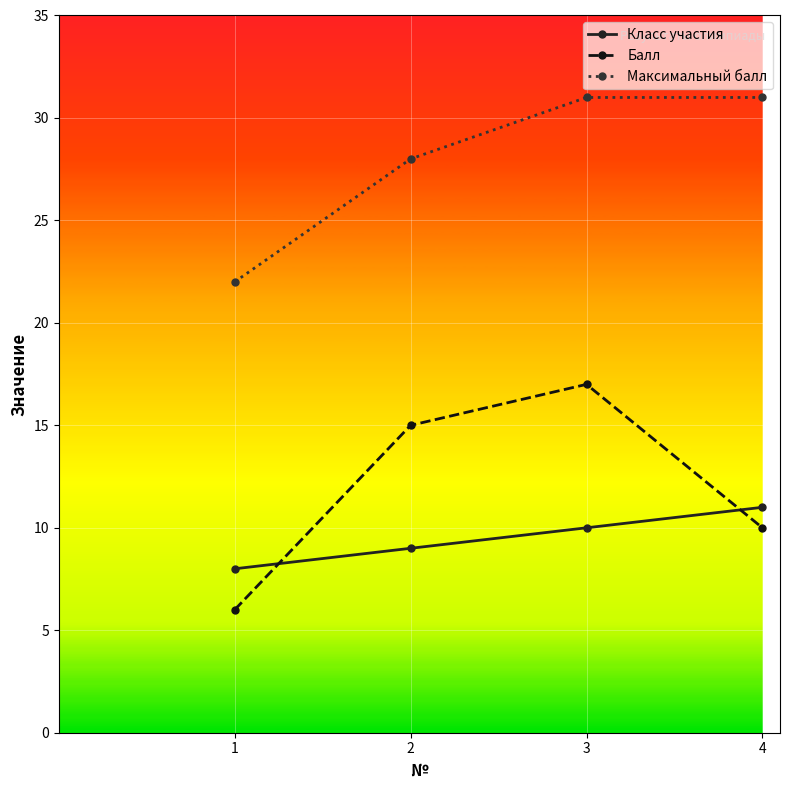

Is it true that Максимальный балл equals 16 at 4?

False